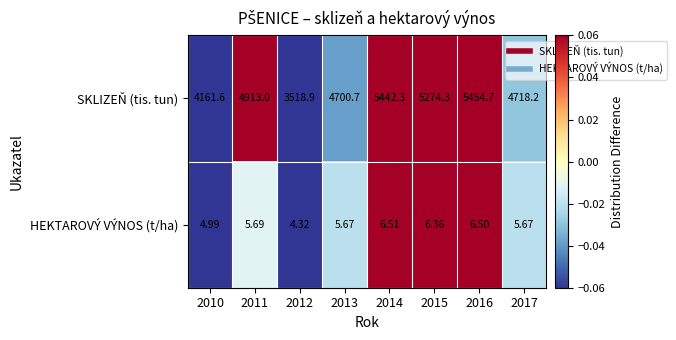

Which series has the largest range (max minus min)?

SKLIZEŇ (tis. tun)